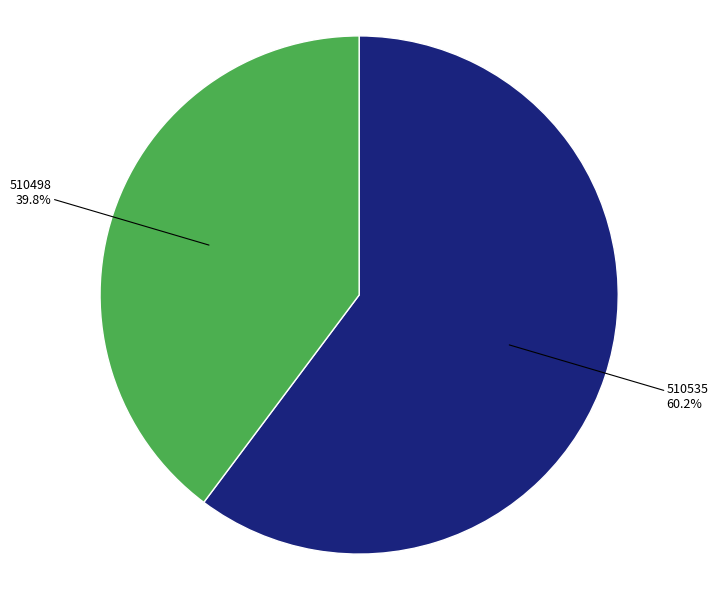

How many segments does this pie chart have?

2